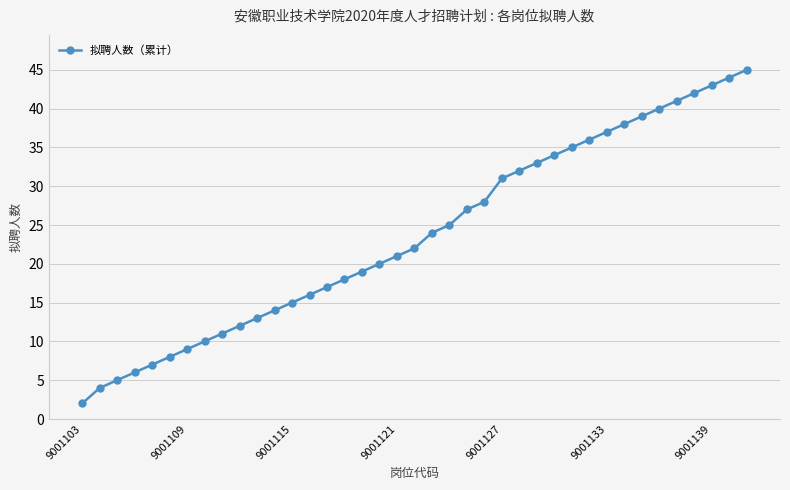

What is the value of the 20th point from the left?

22